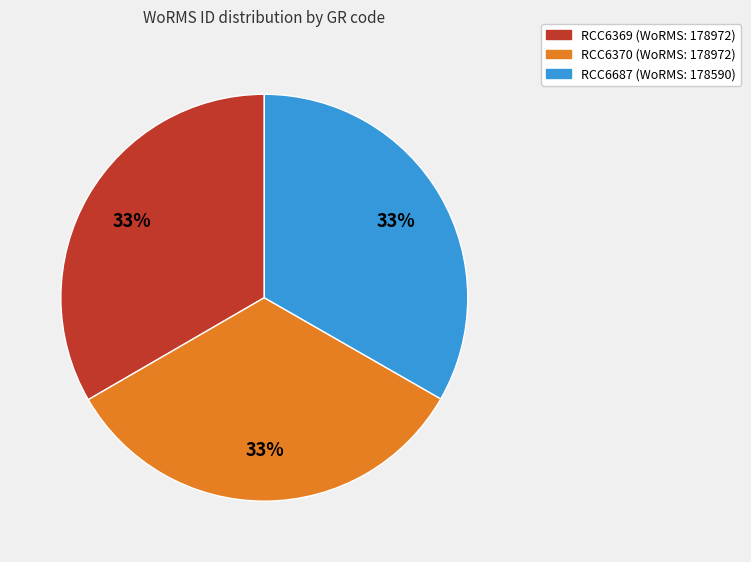

Is it true that RCC6370 is 33% of the pie?

True